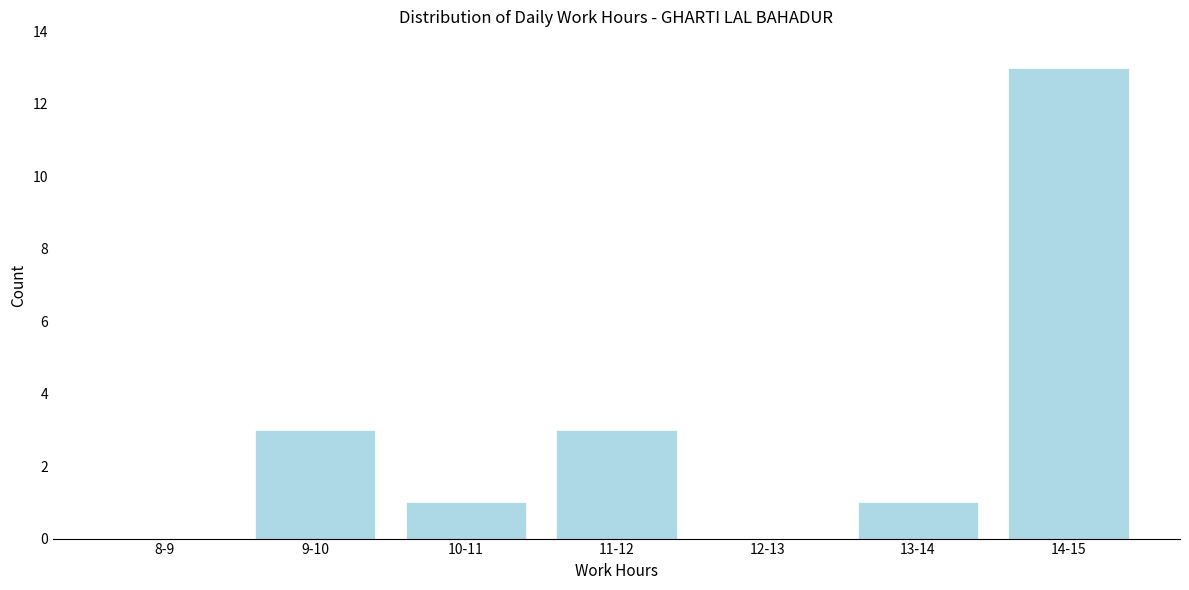

Reading left to right, list all the values displayed in this chart.

8-9=0	9-10=3	10-11=1	11-12=3	12-13=0	13-14=1	14-15=13